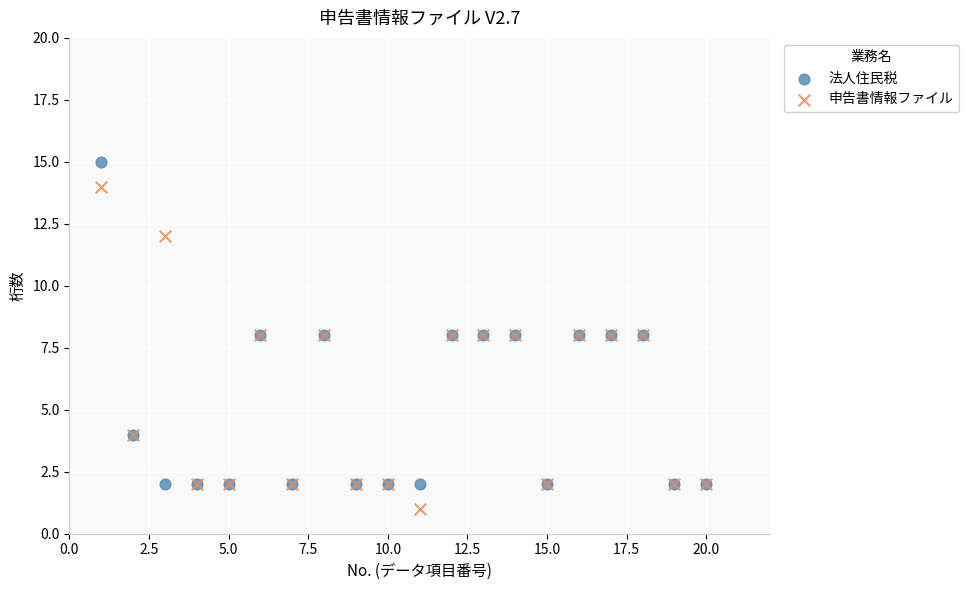

What is the X range (max minus min) for the scatter plot?

19